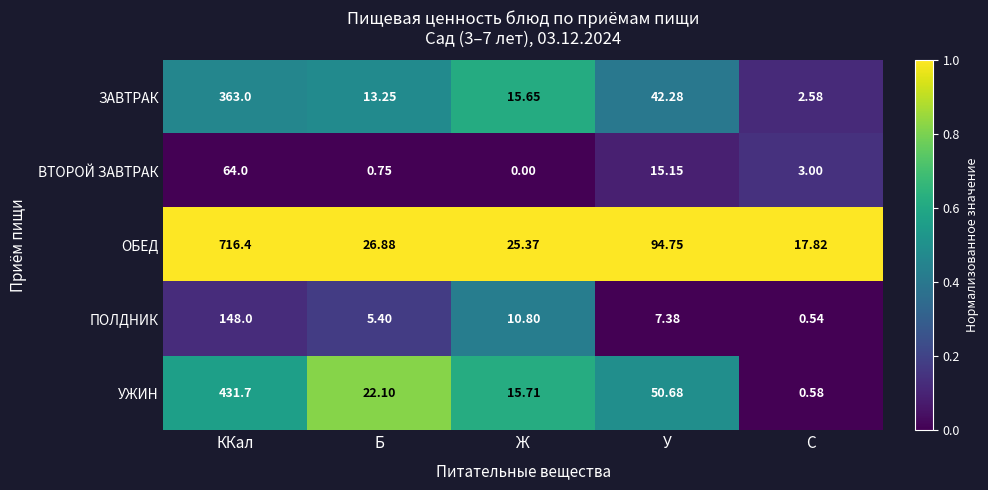

How many data points does each series have?

5